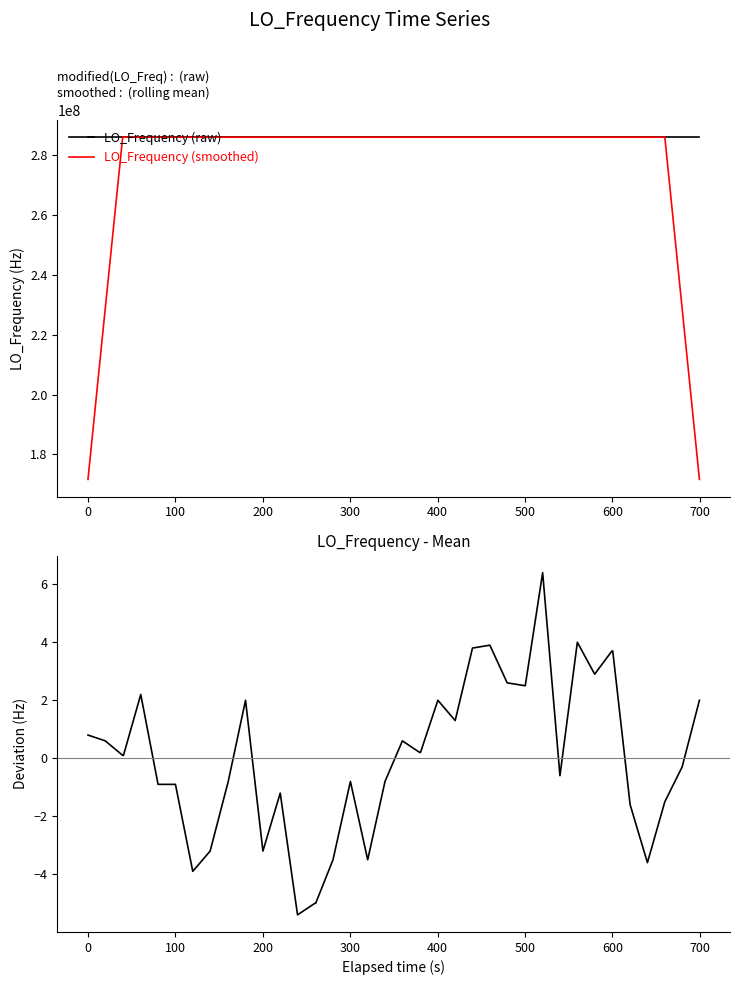

What is the minimum value for LO_Frequency (smoothed)?

171628202.2